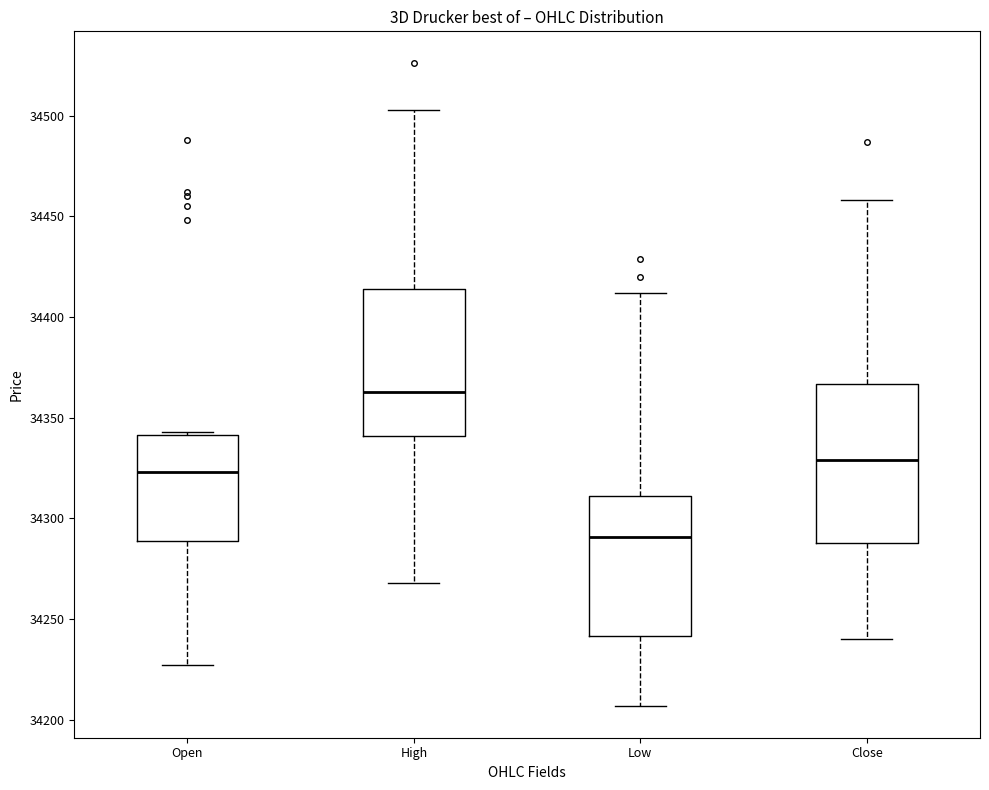

Where does the lower whisker of the box for High end on the y-axis? The values are not printed on the chart, so give them approximately, as read against the axis.

34270